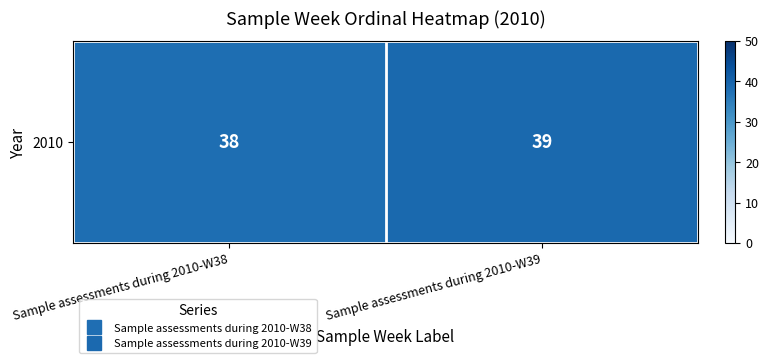

What is the sum of all values?

77